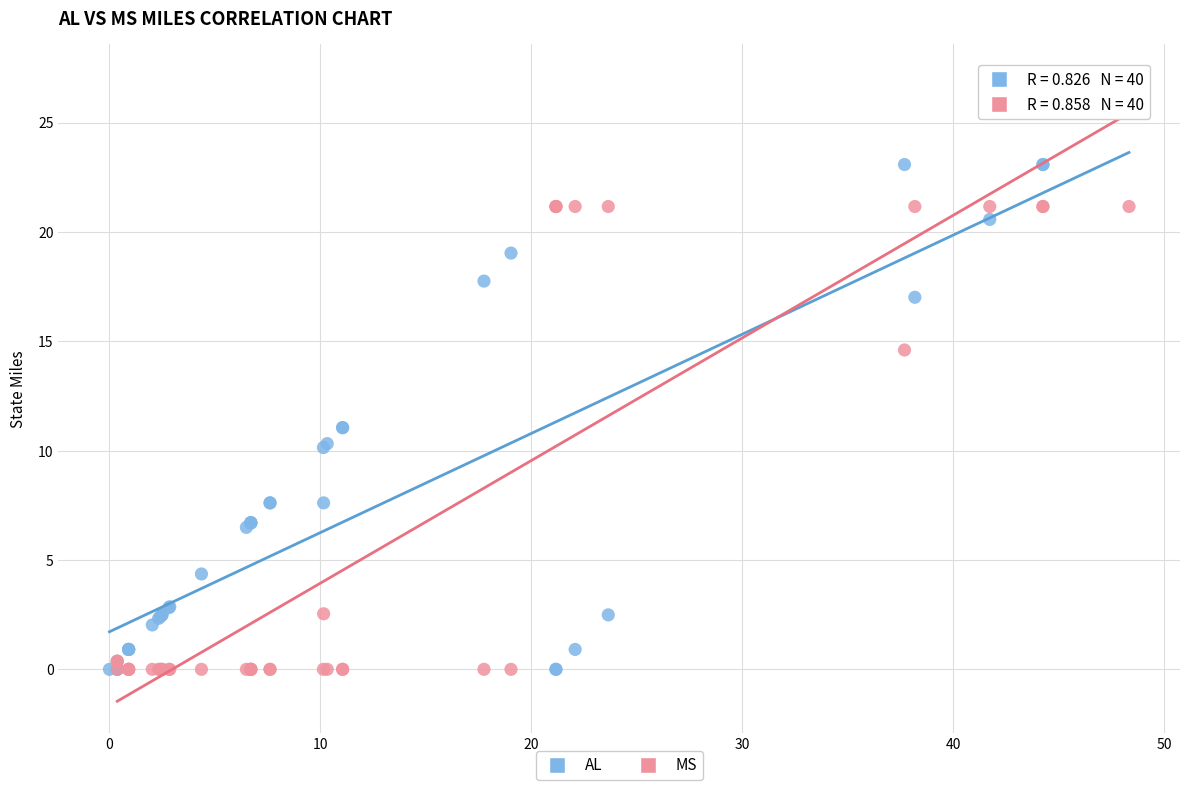

Which series has the largest Y range (max minus min)?

AL